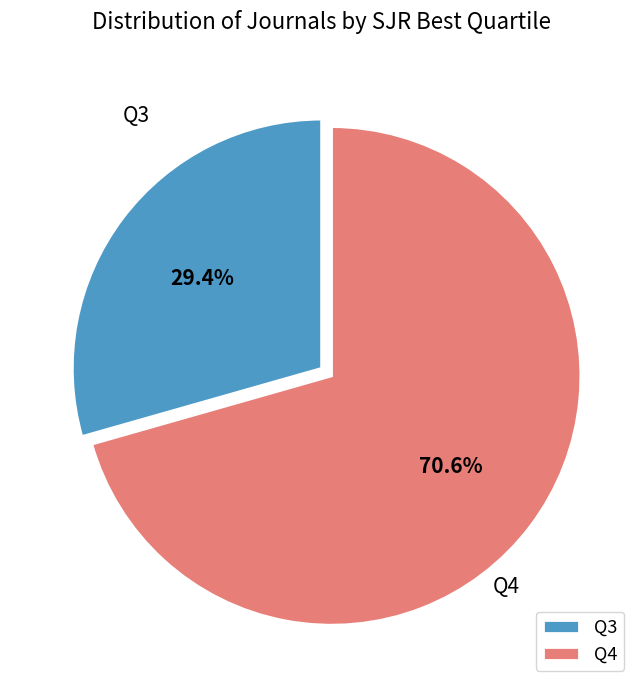

Rank the categories by value from highest to lowest.

Q4, Q3